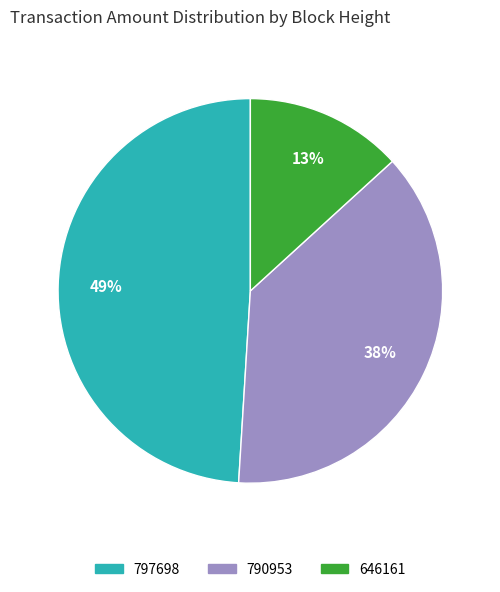

The 797698 slice represents 42% of the pie. True or false?

False